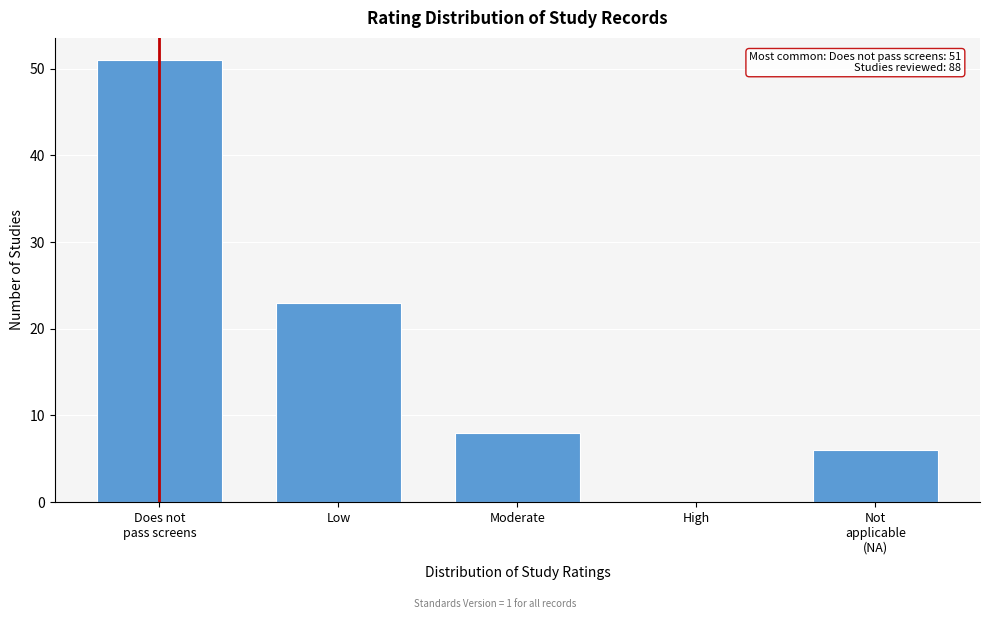

What is the sum of all values?

88